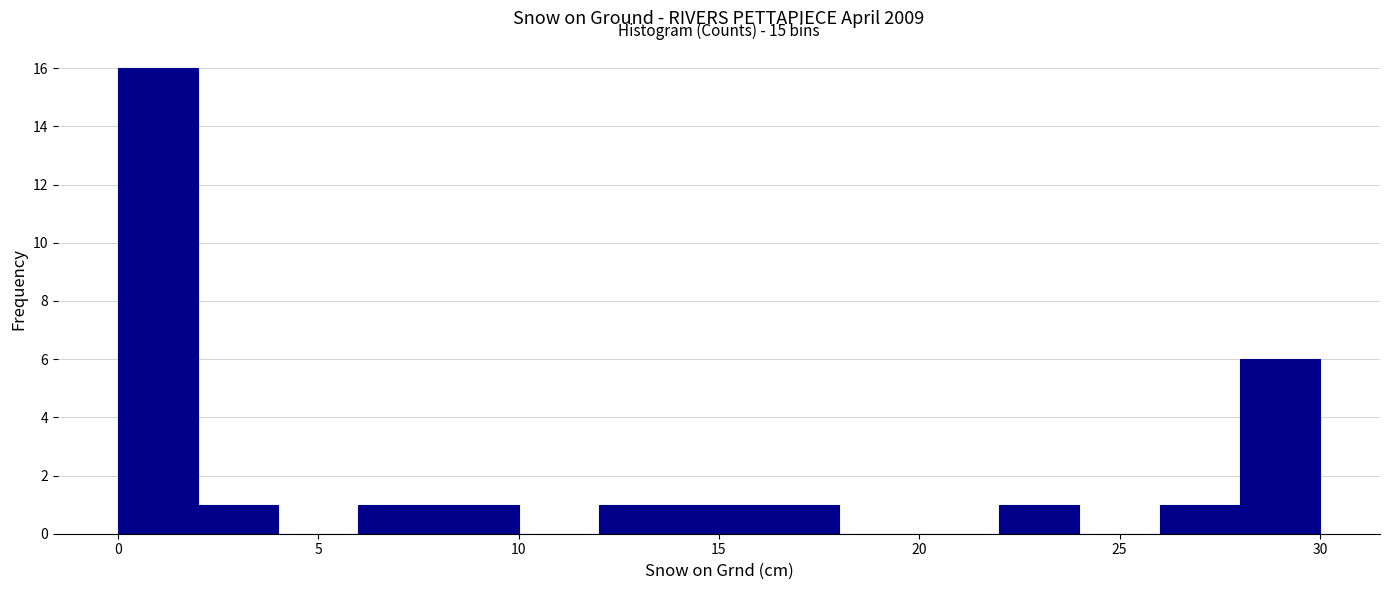

Which range on the x-axis has the tallest bar?

0 to 2